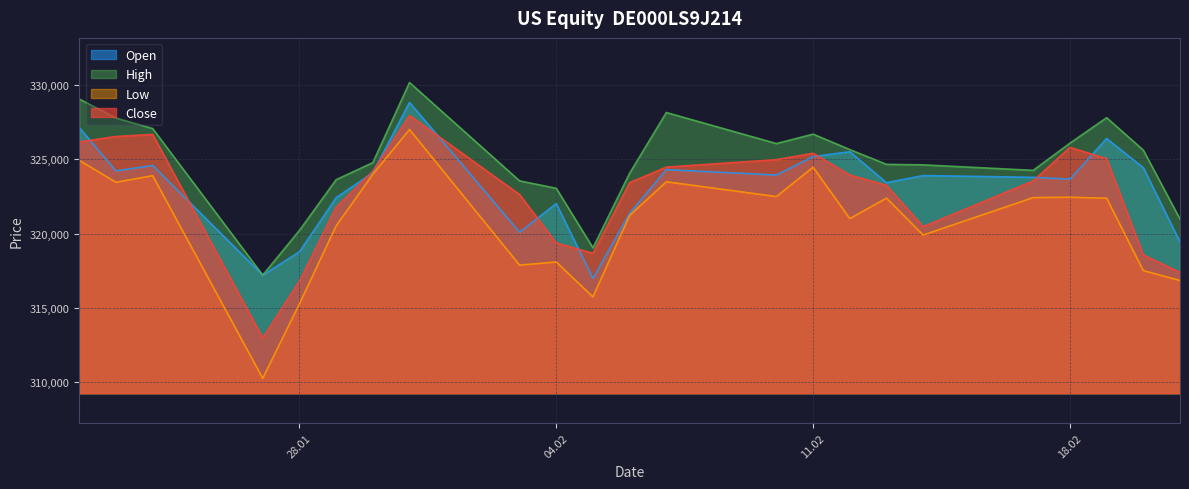

What are all the series names shown in the legend?

Open, High, Low, Close